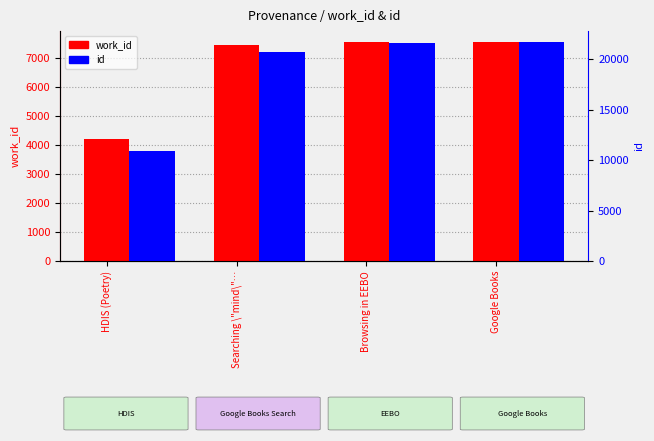

Is the value of id at Searching \"mind\"… greater than the value of work_id at HDIS (Poetry)?

Yes